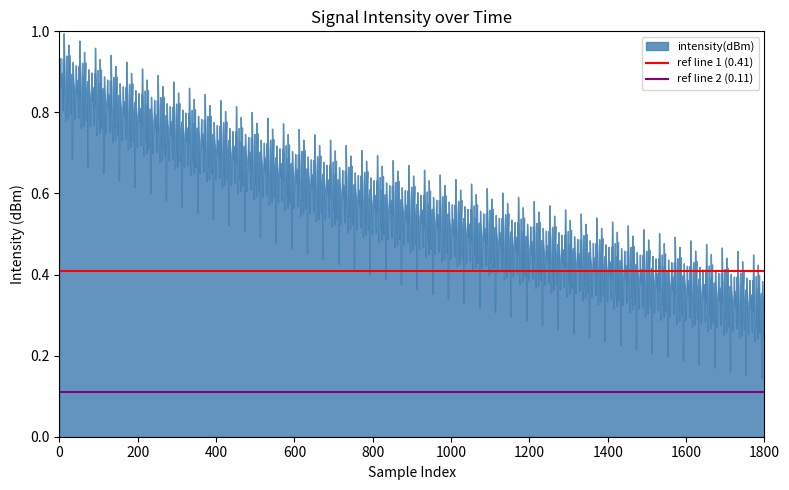

What is the maximum value for ref line 2 (0.11)?

0.1